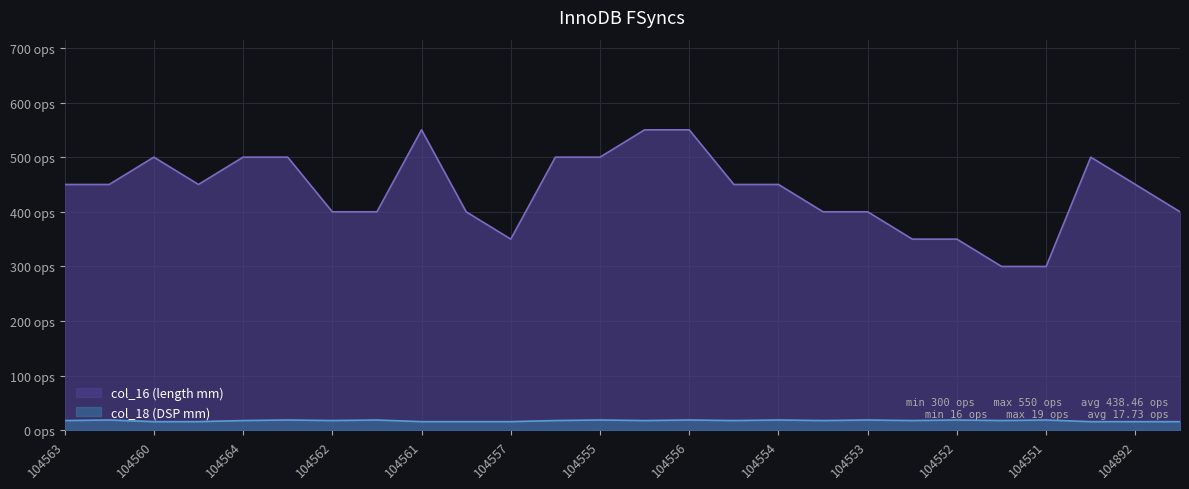

Reading right to left, transcribe all the data shown in this chart.

col_16 (length mm): 400	450	500	300	300	350	350	400	400	450	450	550	550	500	500	350	400	550	400	400	500	500	450	500	450	450
col_18 (DSP mm): 16	16	16	19	18	19	18	19	18	19	18	19	18	19	18	16	16	16	19	18	19	18	16	16	19	18